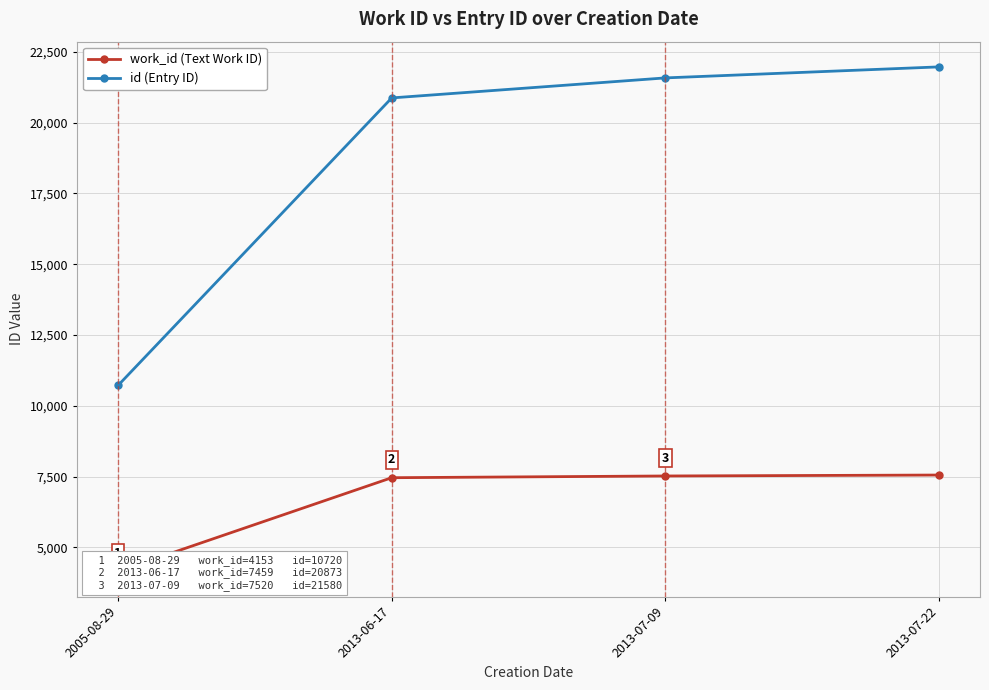

What is the value of the work_id (Text Work ID) point at the 4th from the left?

7553